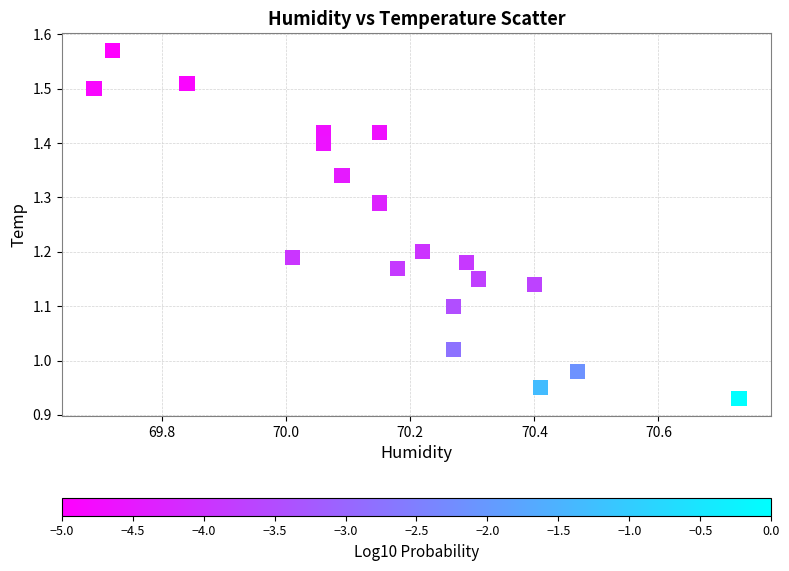

What is the range of Y values (max minus min)?

0.6